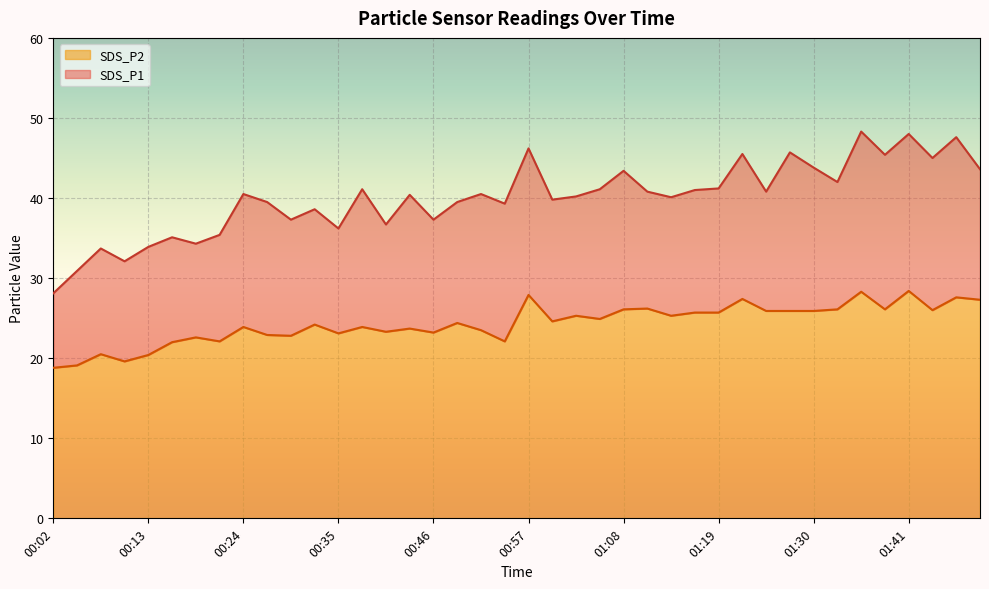

Where is SDS_P1 nearest to the value 38?

00:32